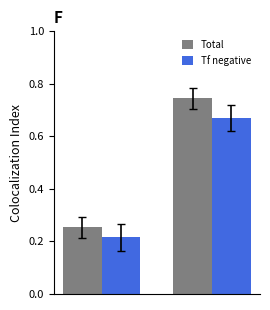

How many bars are there in total?

4